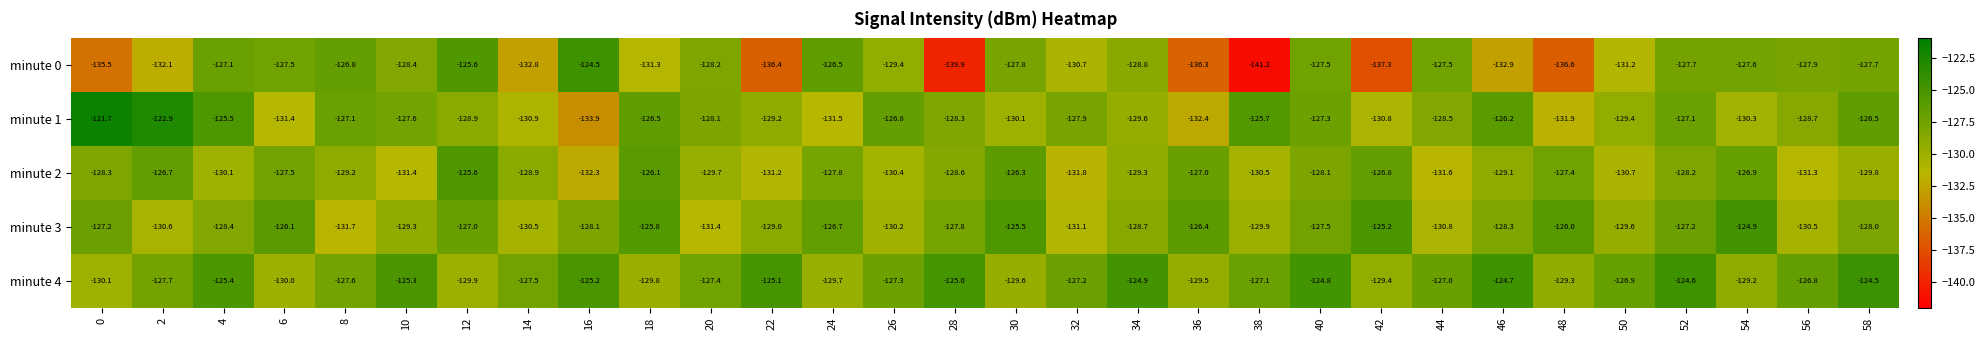

True or false: minute 1 has a value of -221.7 at 12.

False